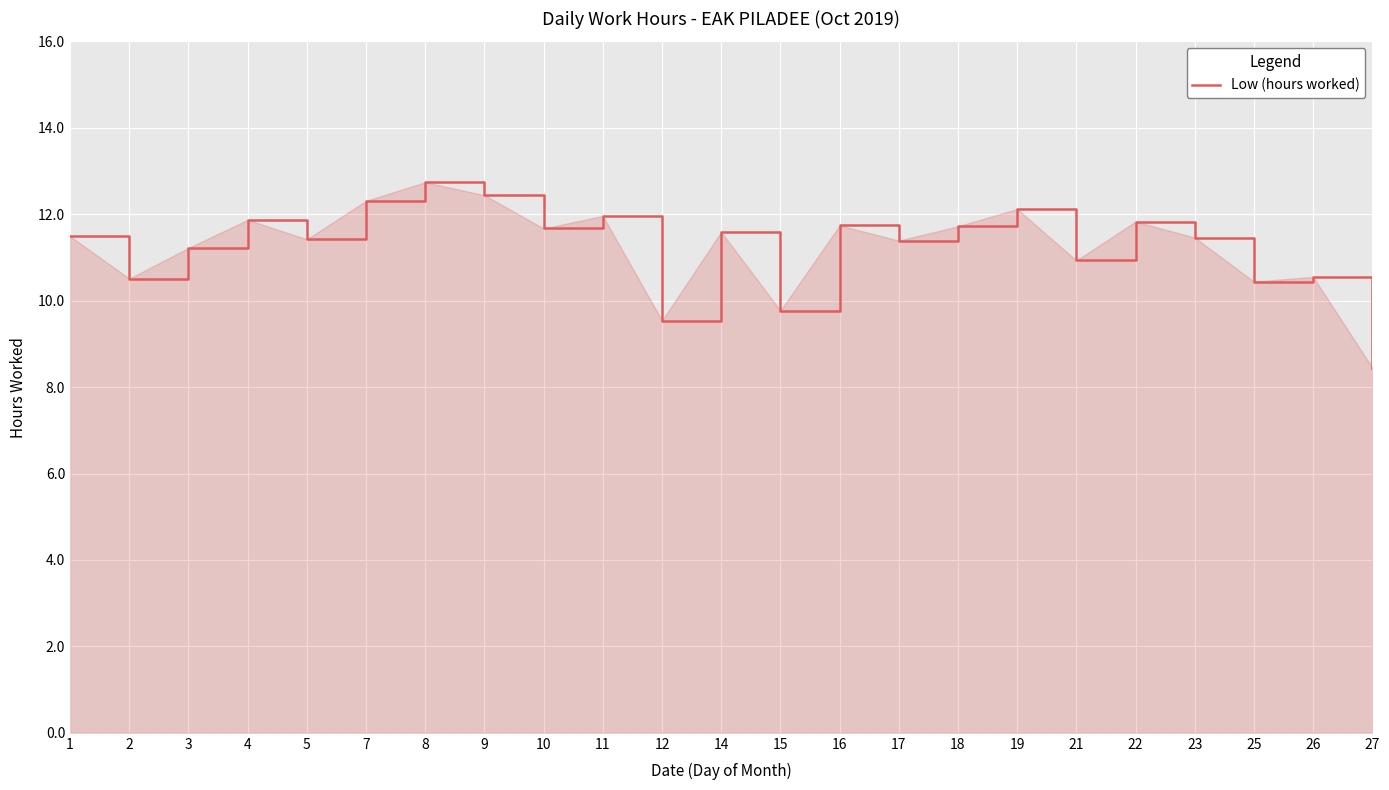

Between 7 and 18, which is larger?

7